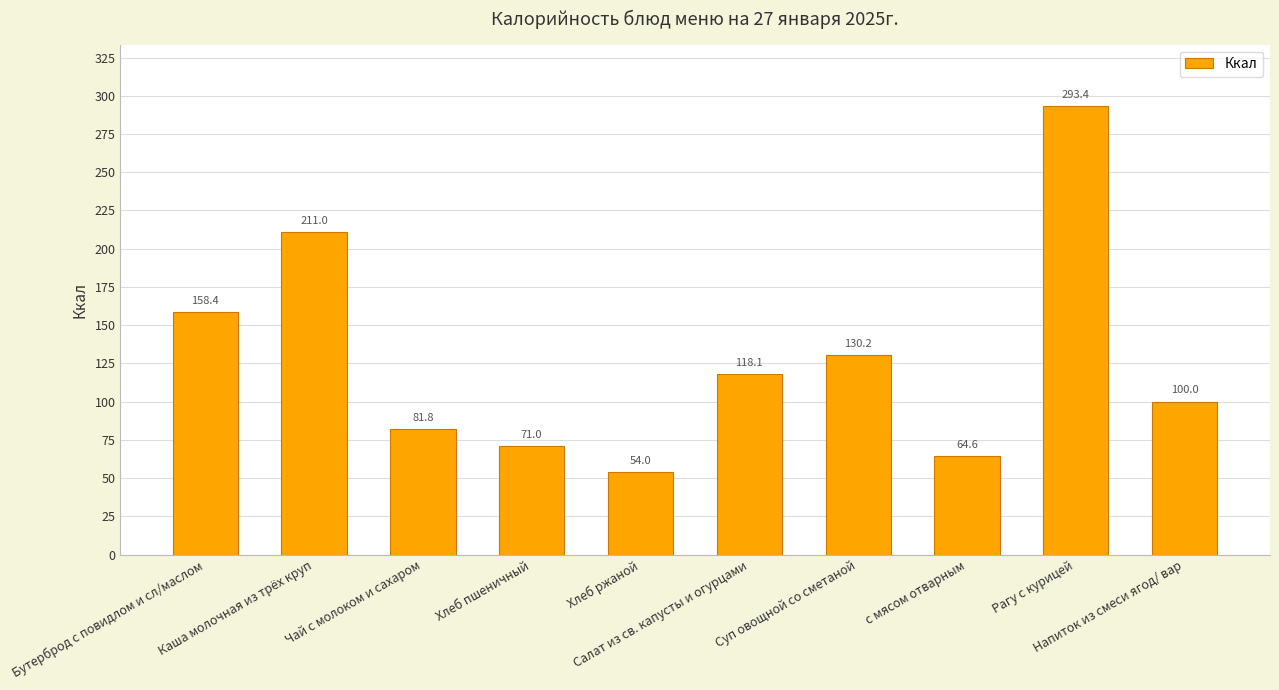

List the labels in order of value, largest first.

Рагу с курицей, Каша молочная из трёх круп, Бутерброд с повидлом и сл/маслом, Суп овощной со сметаной, Салат из св. капусты и огурцами, Напиток из смеси ягод/ вар, Чай с молоком и сахаром, Хлеб пшеничный, с мясом отварным, Хлеб ржаной